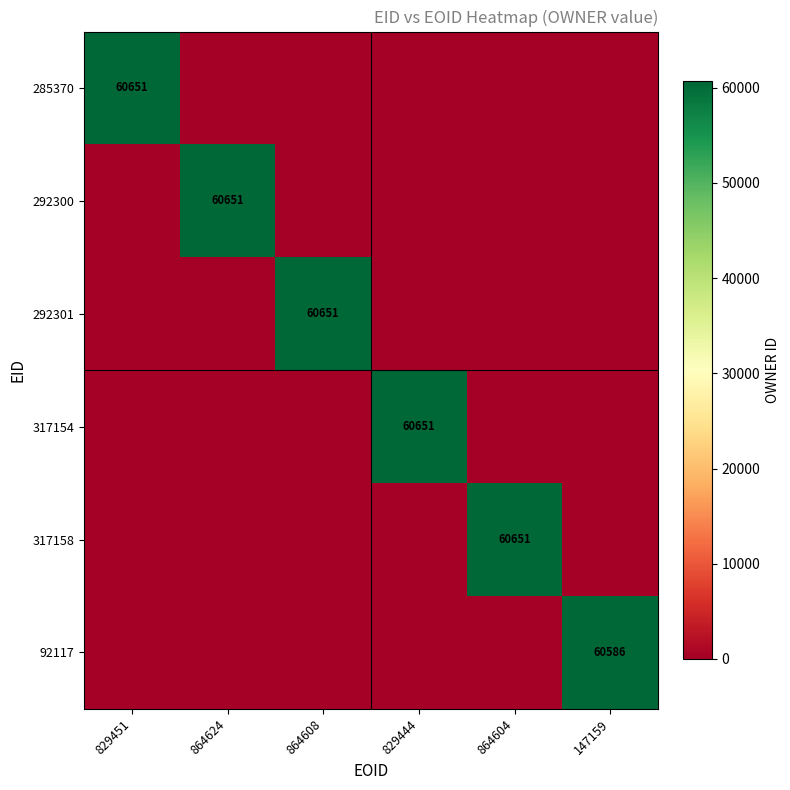

Rank the series at 829451 from lowest to highest value.

292300, 292301, 317154, 317158, 92117, 285370